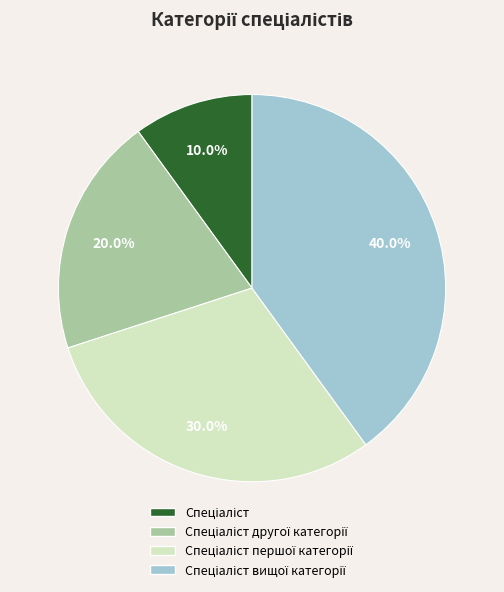

Does any single category account for the majority?

No